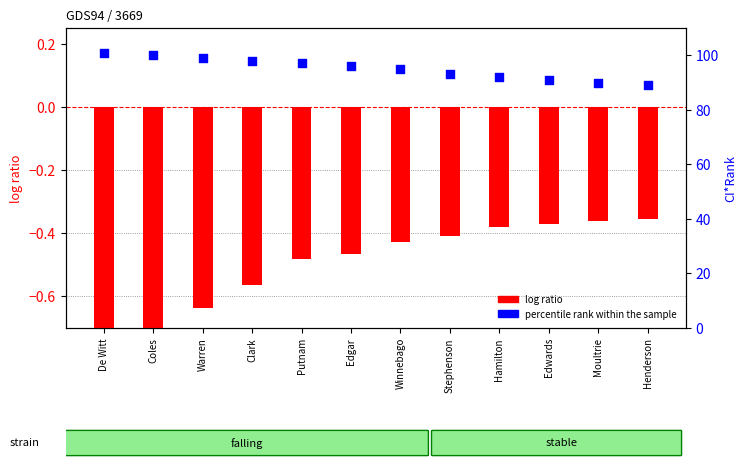

At how many categories does at least one series exceed 9?

12